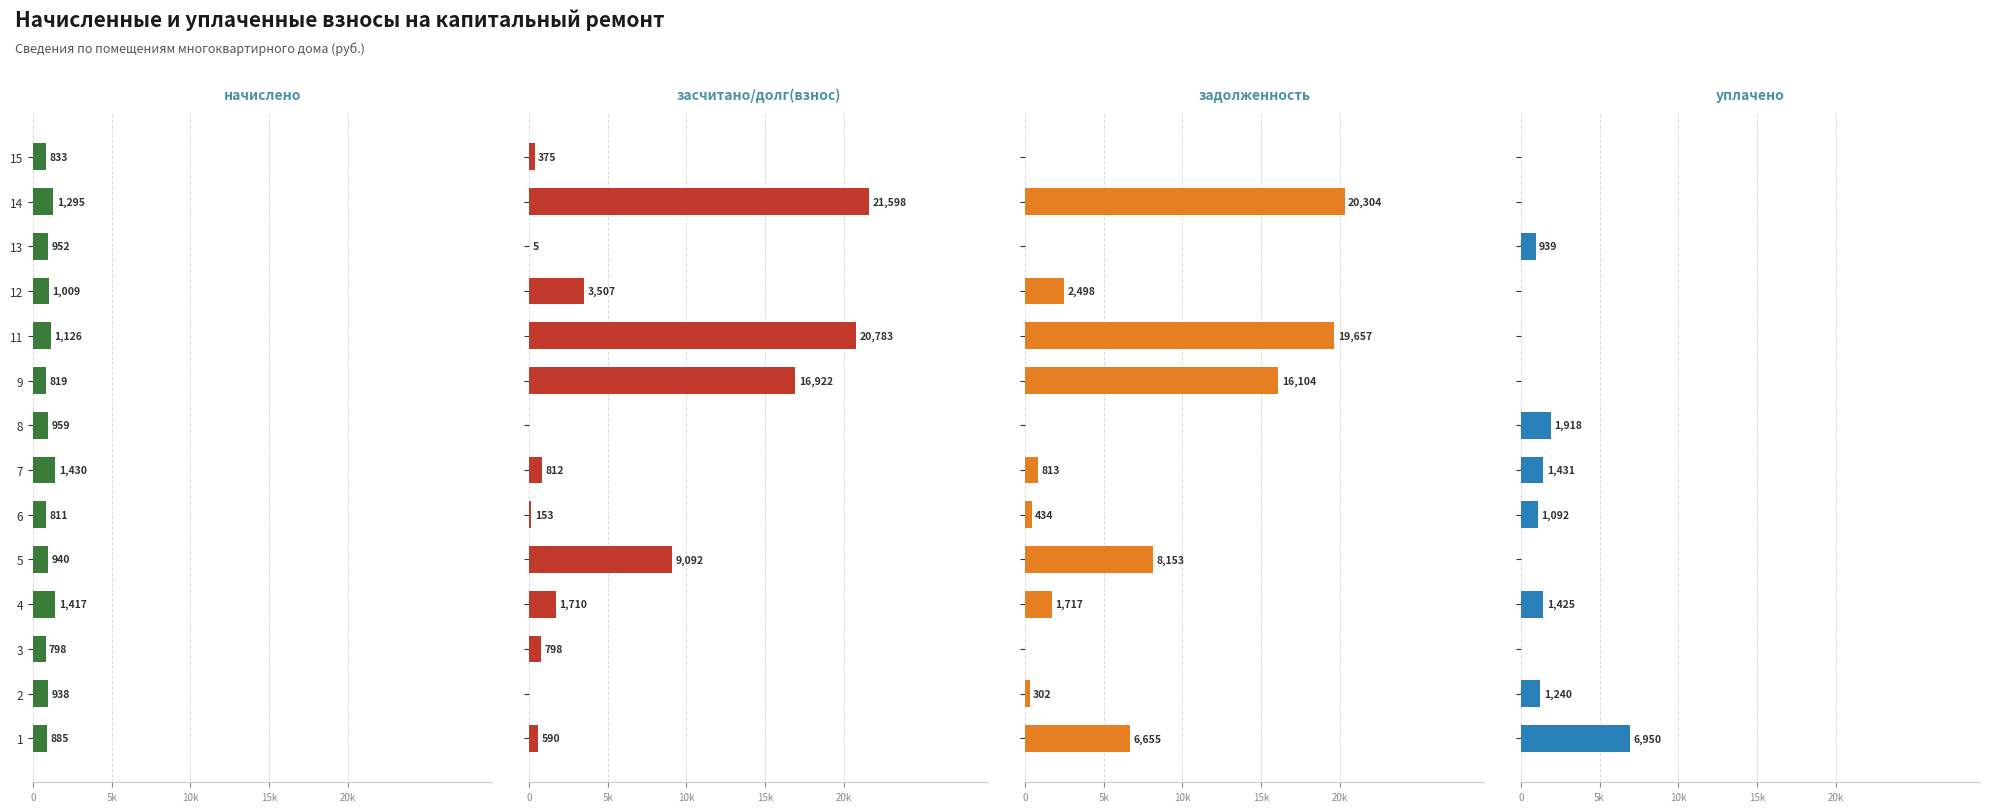

How many groups of bars are there?

14